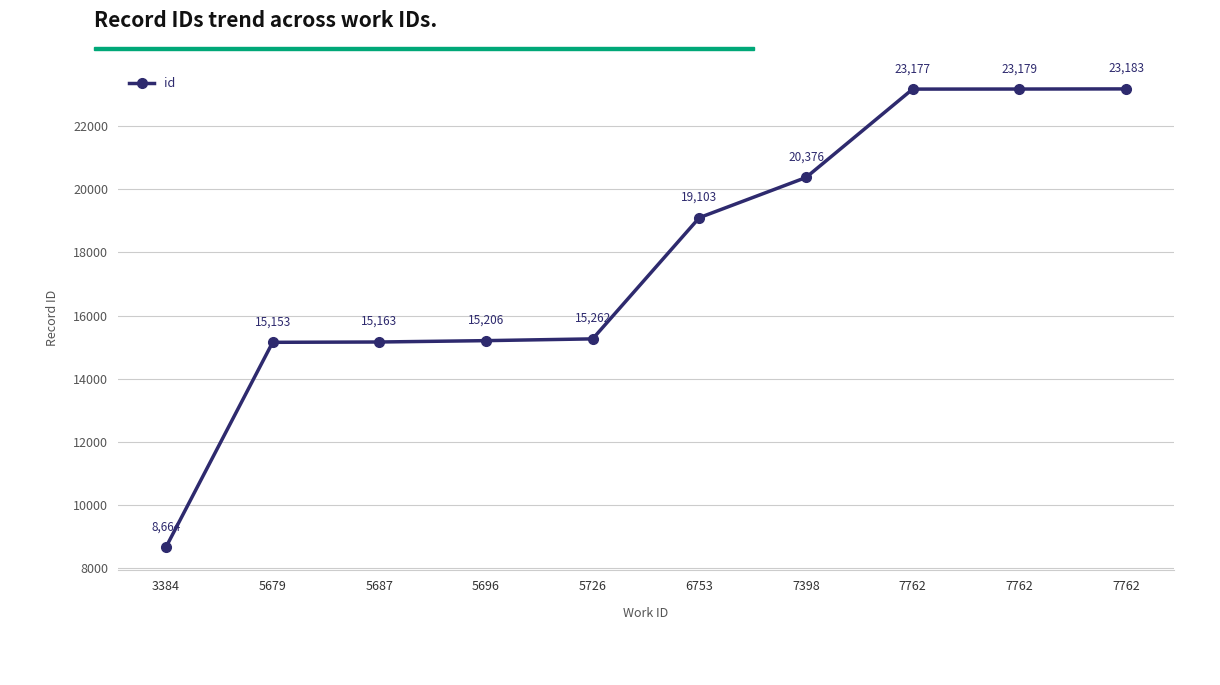

What is the ratio of the value at 5679 to the value at 6753?

0.8